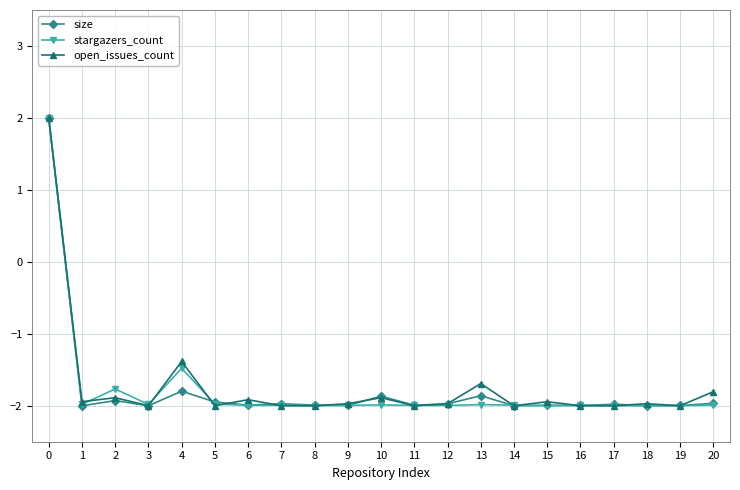

The open_issues_count series shows -2.0 at 3. True or false?

True